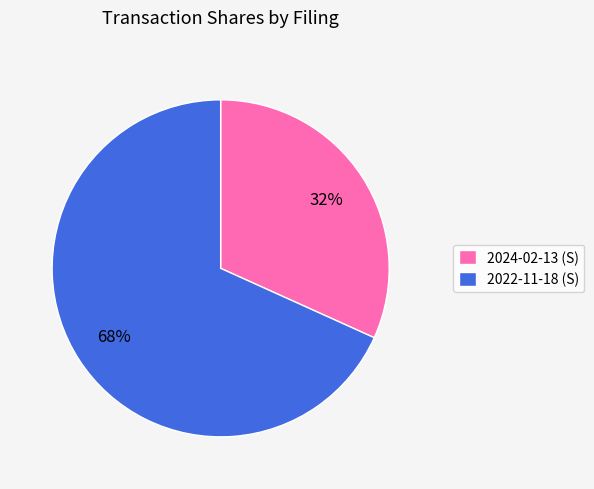

Rank the categories by value from lowest to highest.

2024-02-13 (S), 2022-11-18 (S)